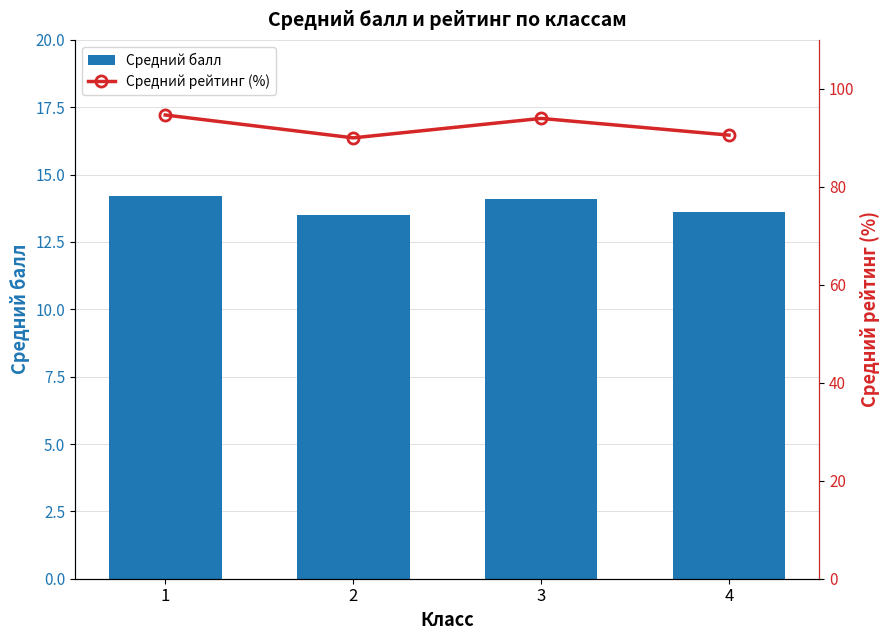

The Средний балл series shows 22.5 at 4. True or false?

False